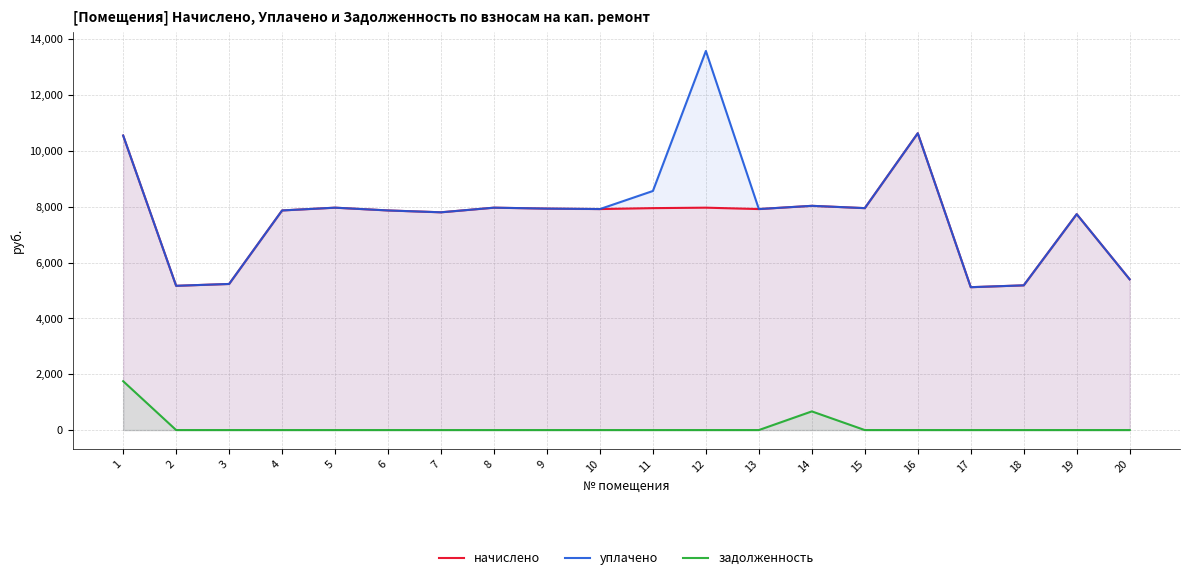

True or false: уплачено and задолженность intersect in this chart.

False